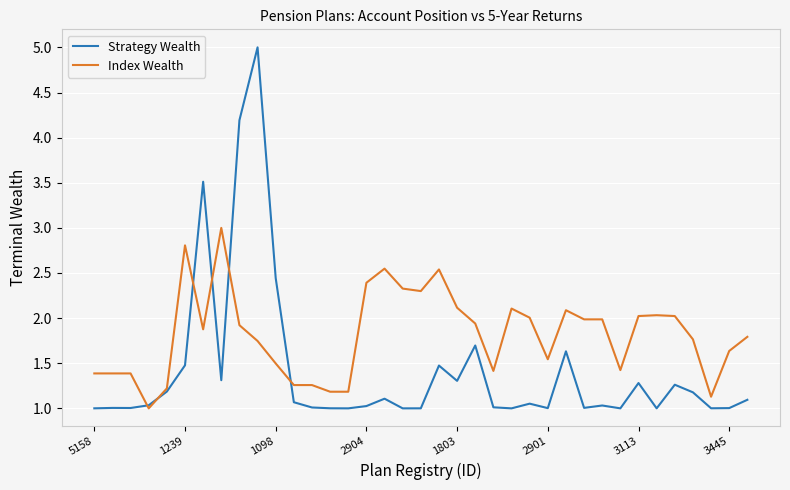

Which series has the widest spread of values?

Strategy Wealth